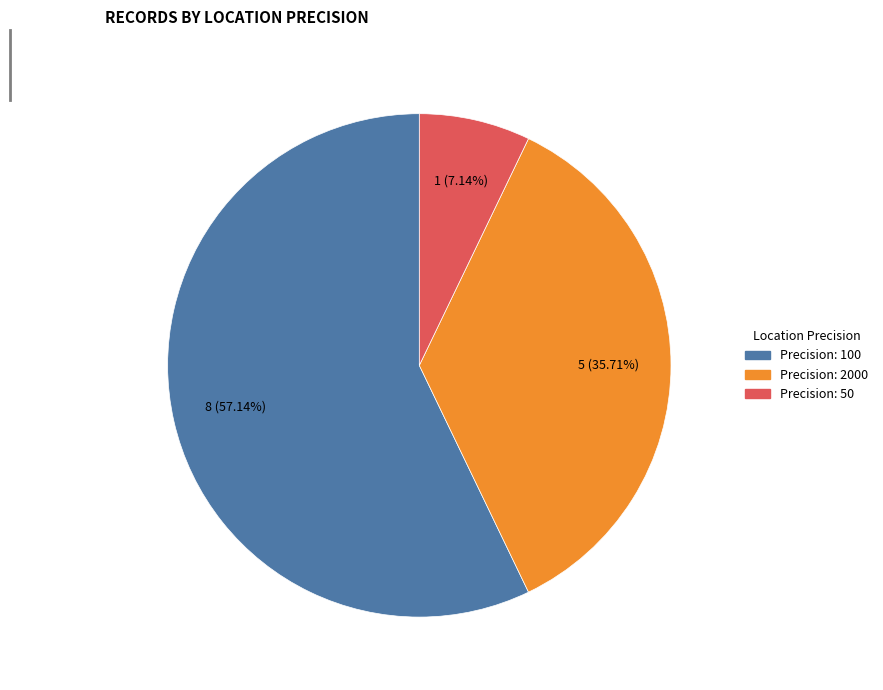

Is there a majority slice in this chart?

Yes